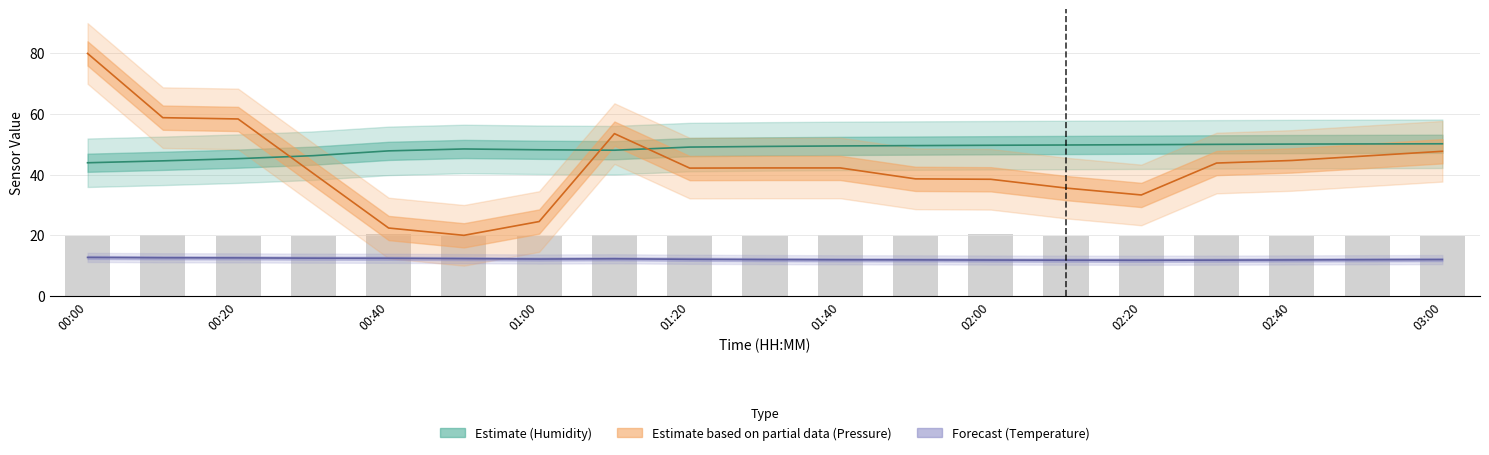

At 01:50, list the series in order from largest to smallest.

BME280_humidity, BME280_pressure_norm, BME280_temperature